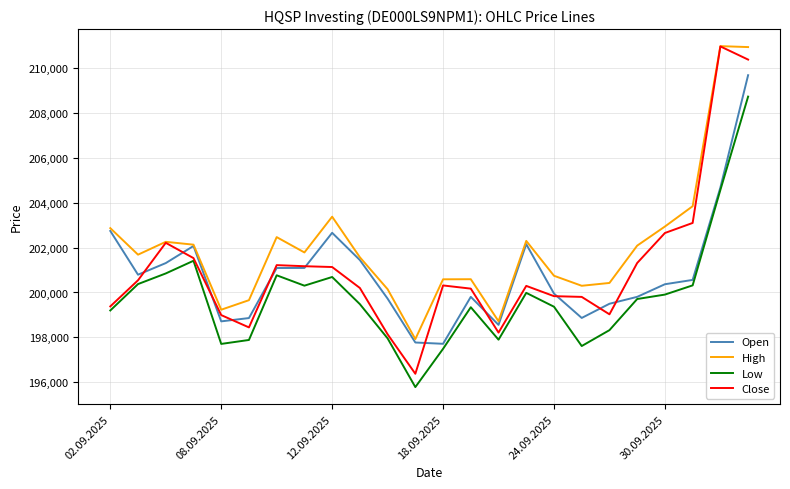

True or false: High and Low intersect in this chart.

False